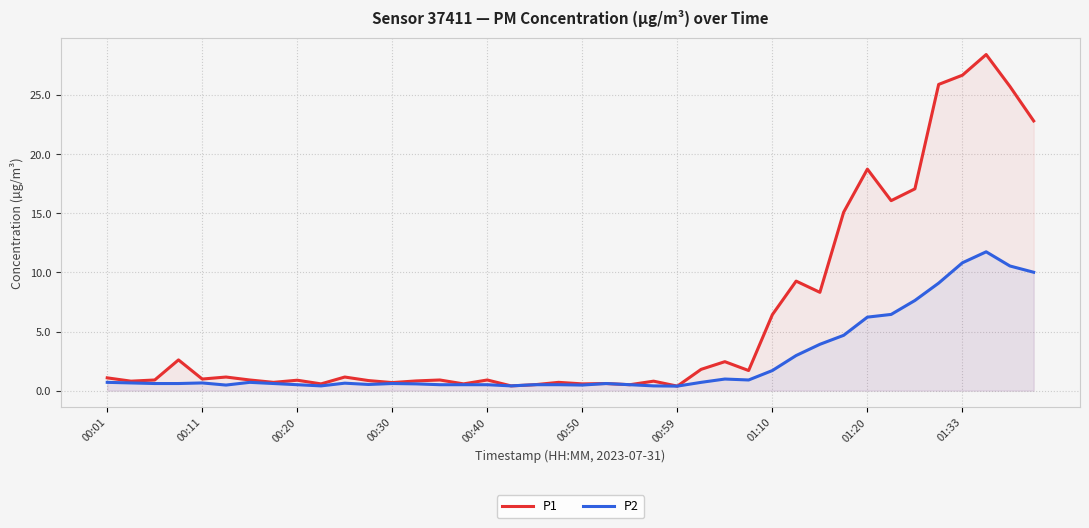

The value of P1 at 15 is 0.6. True or false?

True